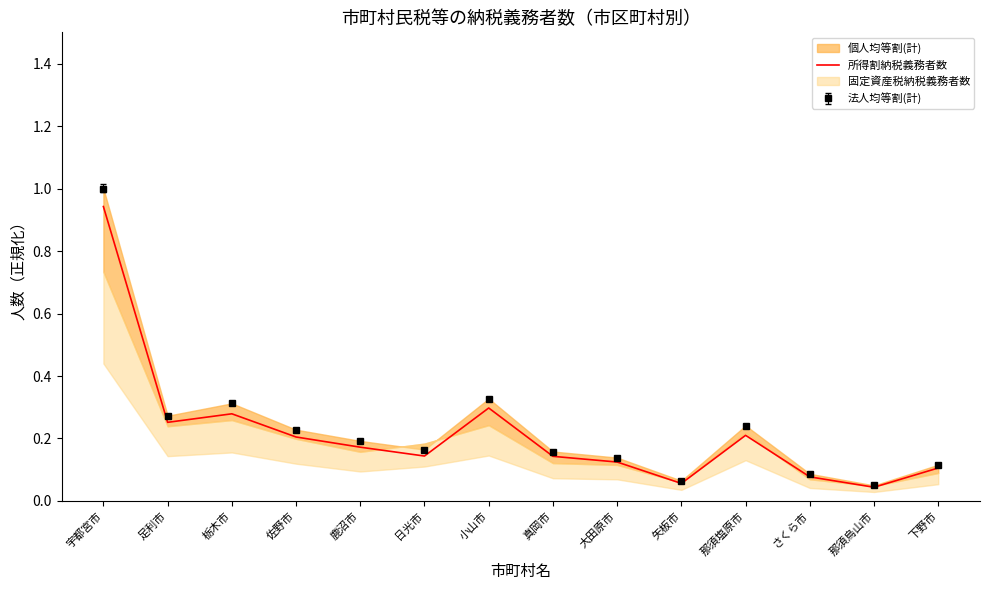

Which has a higher value, 那須烏山市 or 日光市?

日光市